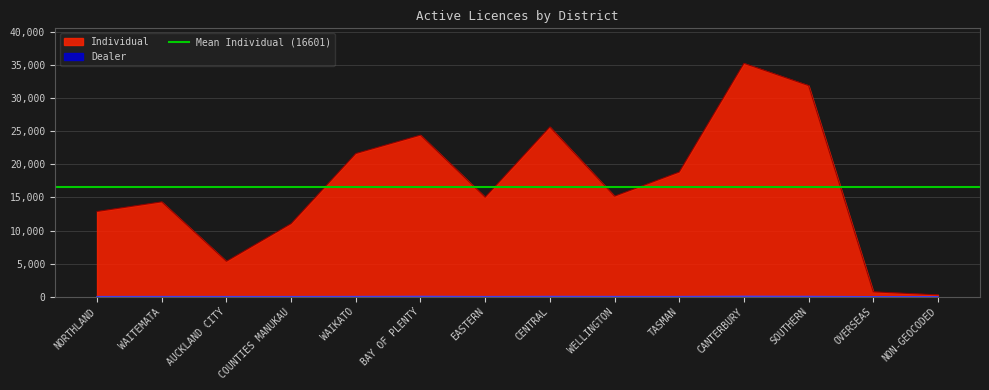

What is the difference between the second highest and second lowest values in the Individual series?

31143